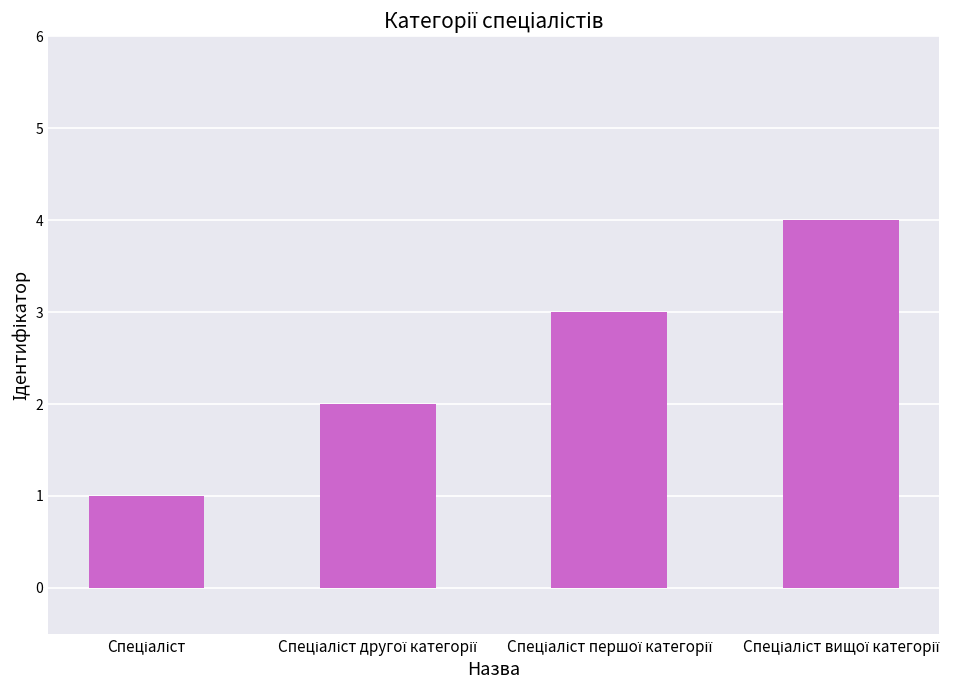

What is the sum of all values?

10